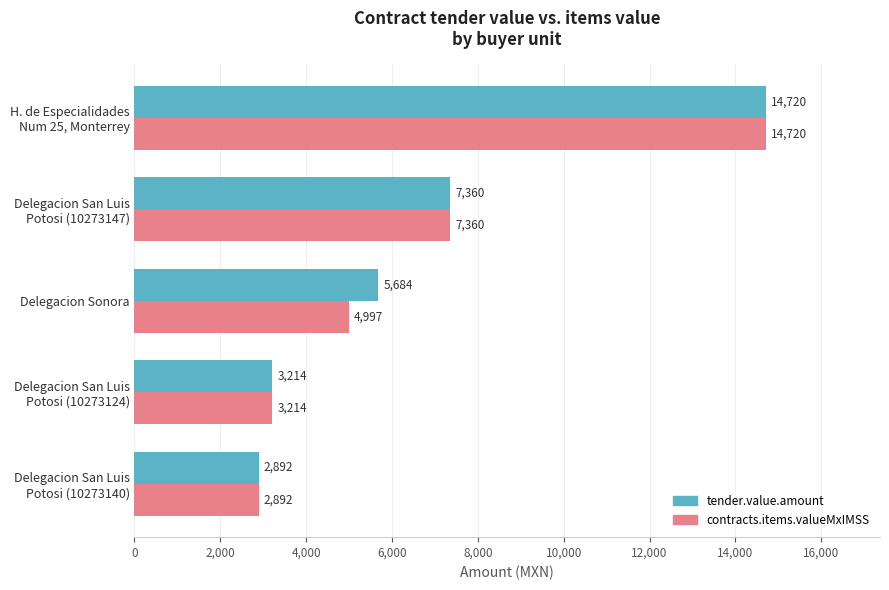

What is the sum of all contracts.items.valueMxIMSS values?

33184.4